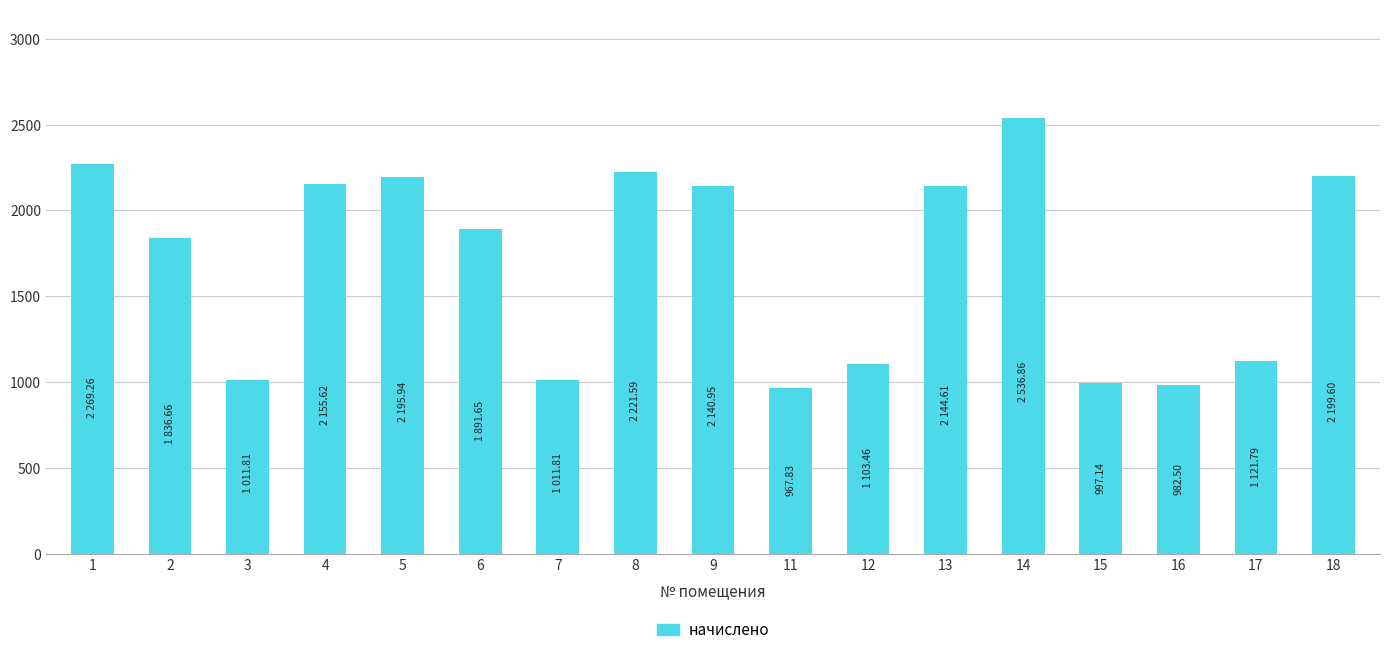

Count the number of categories in the chart.

17